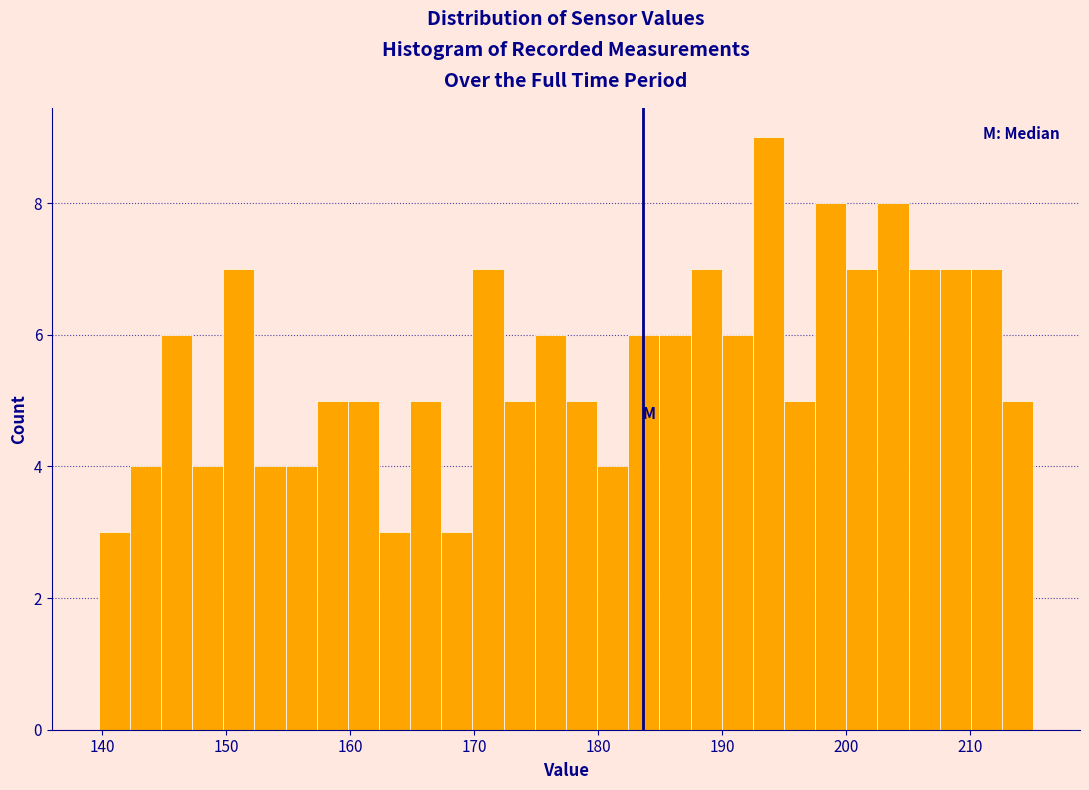

Read against the x-axis, roughly where is the centre of the tallest bar?

194